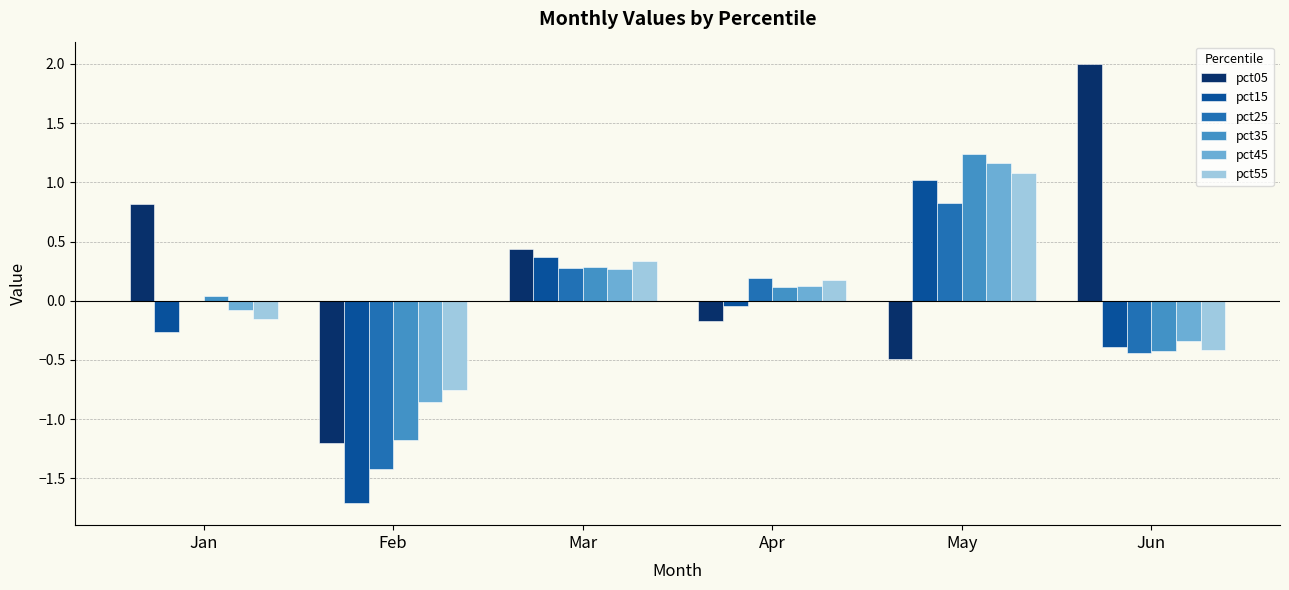

What is the maximum value shown in the chart?

2.0